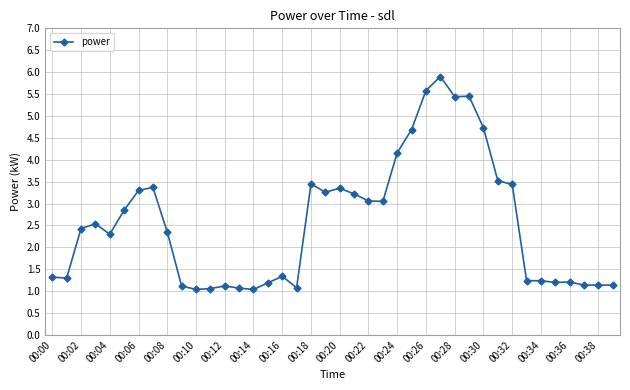

True or false: there are more than 0 points higher than both neighbors.

True